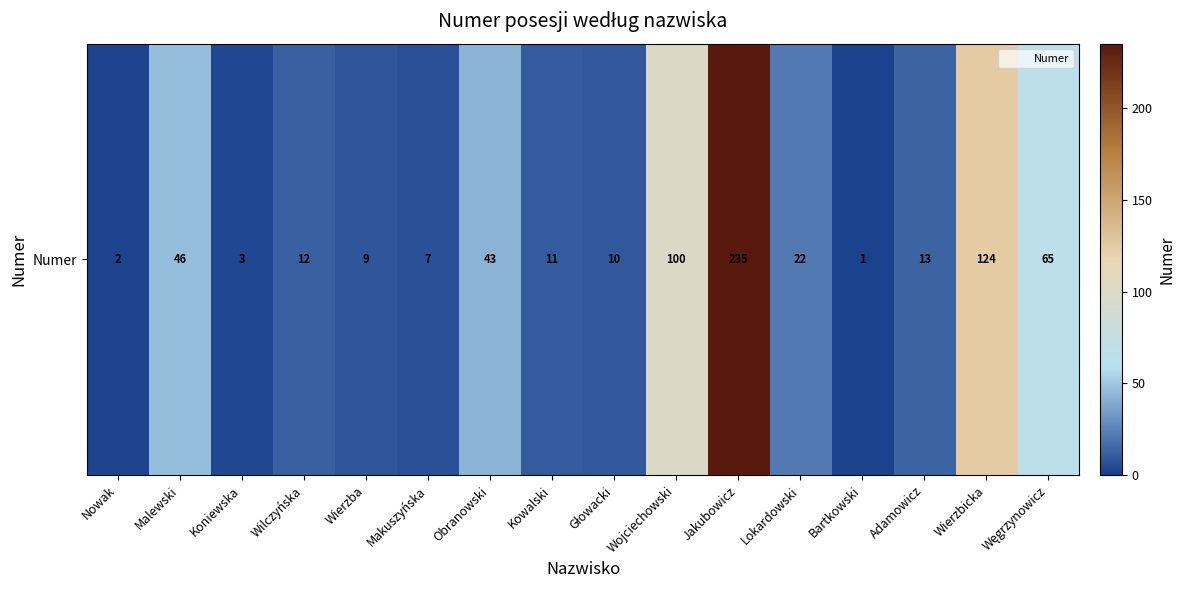

What is the smallest value displayed?

1